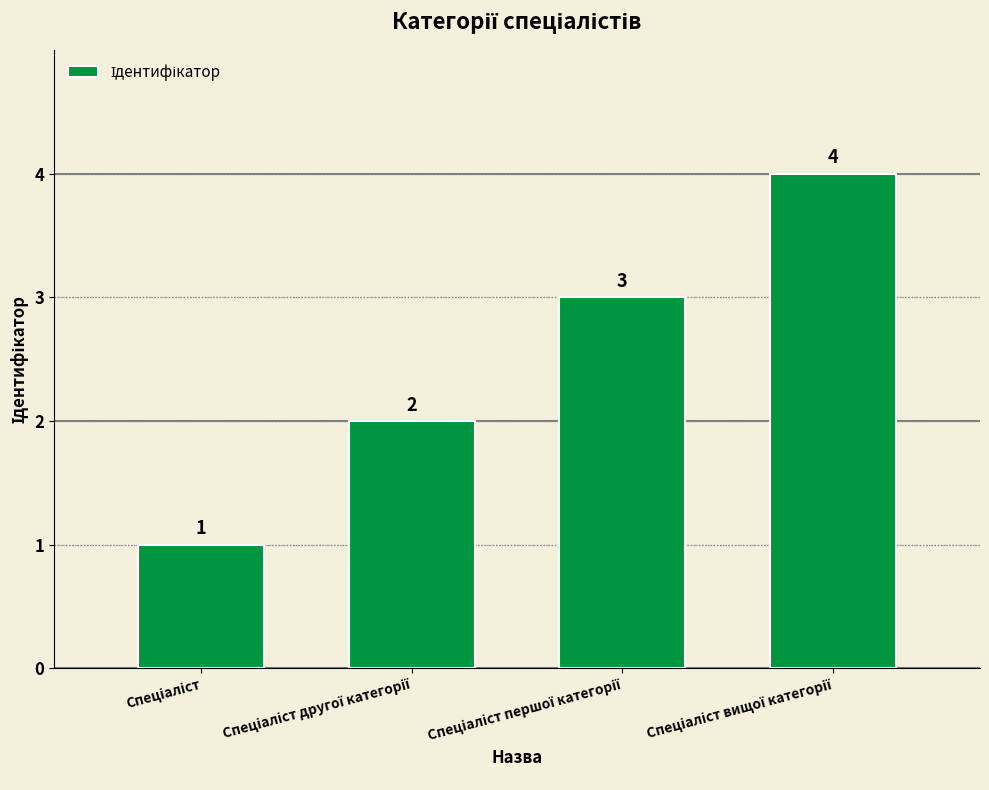

What is the sum of all values?

10